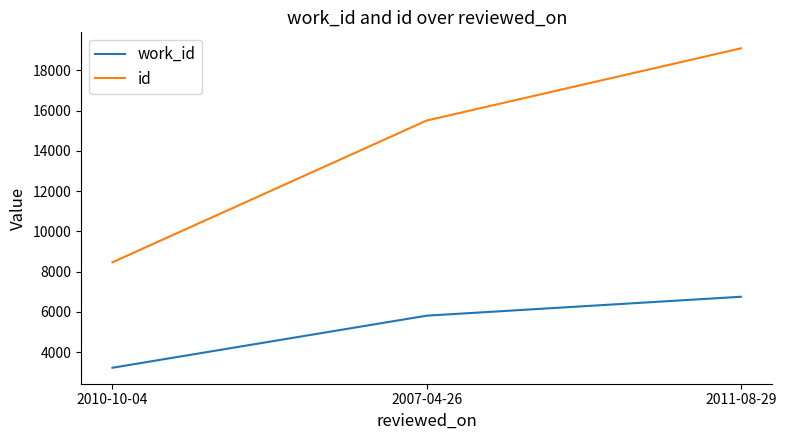

How many work_id values are between 3224 and 6753?

3